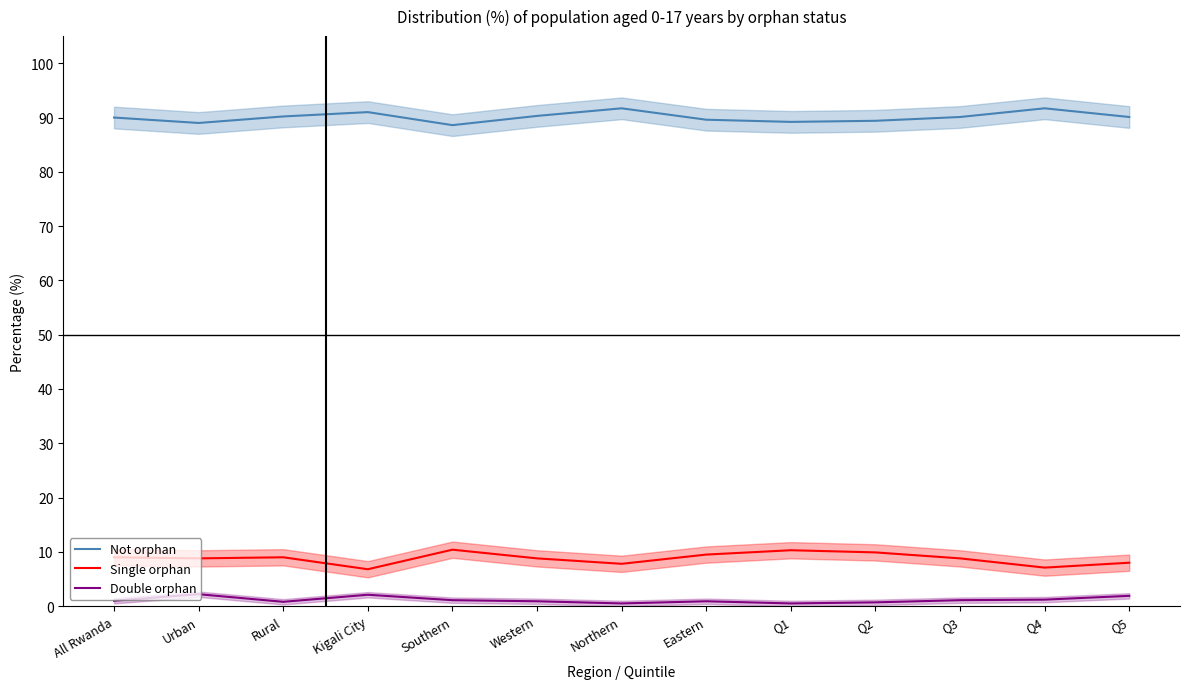

What is the lowest value of the Not orphan series?

88.6